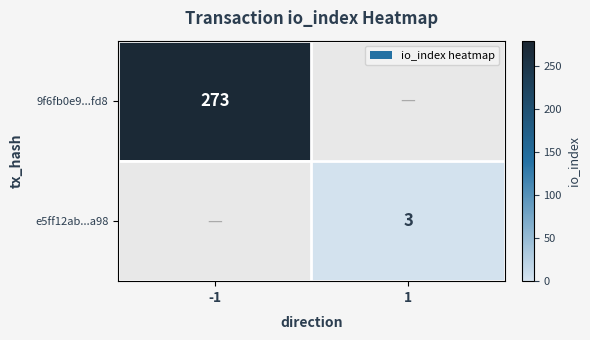

The 9f6fb0e9...fd8 series shows 64 at -1. True or false?

False